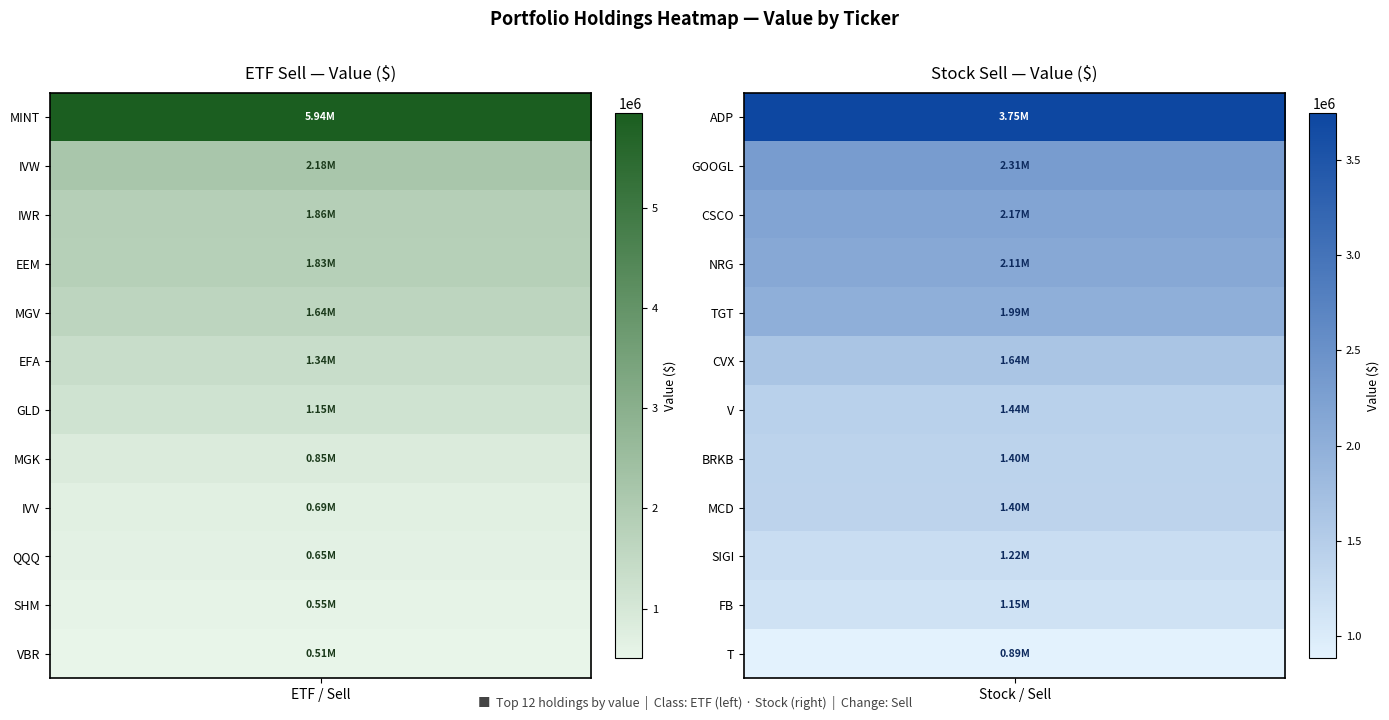

What is the sum of all etf_Sell values?

19195000